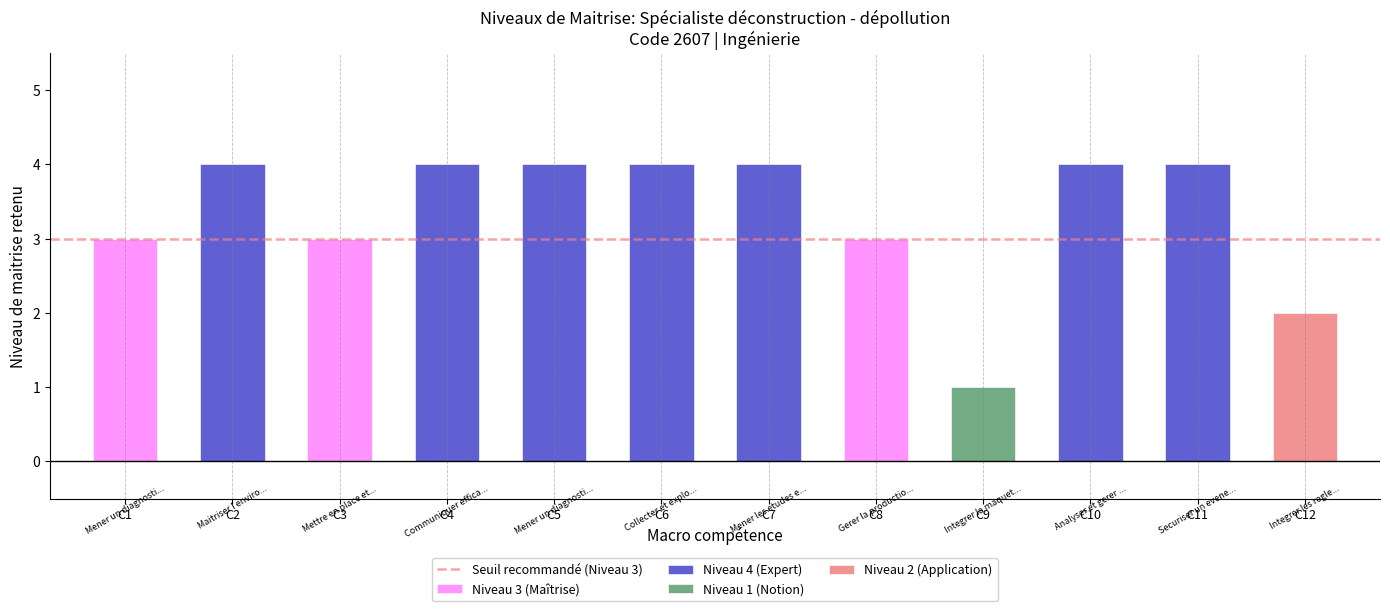

What is the value of the 5th bar from the left?

4